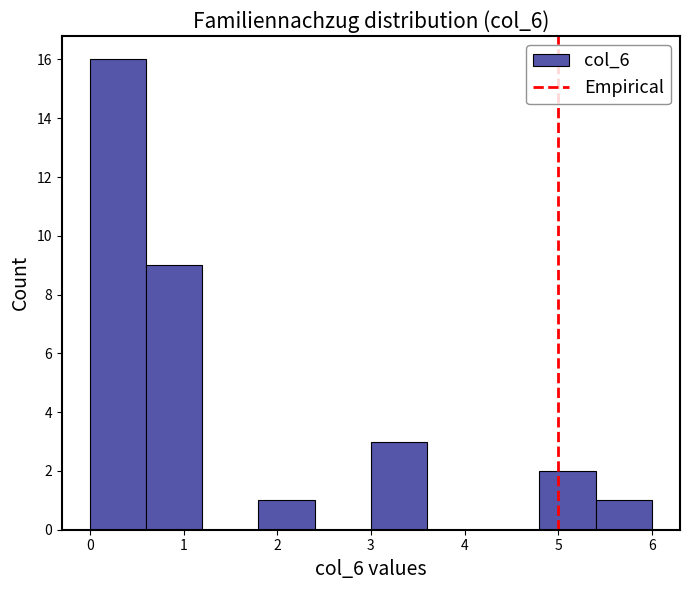

Reading left to right, transcribe this chart: for each bar, give the range it covers on the x-axis and its height. The values are not printed on the chart, so give them approximately, as read against the axis.

0.0 to 0.6: 16
0.6 to 1.2: 9
1.2 to 1.8: 0
1.8 to 2.4: 1
2.4 to 3.0: 0
3.0 to 3.6: 3
3.6 to 4.2: 0
4.2 to 4.8: 0
4.8 to 5.4: 2
5.4 to 6.0: 1